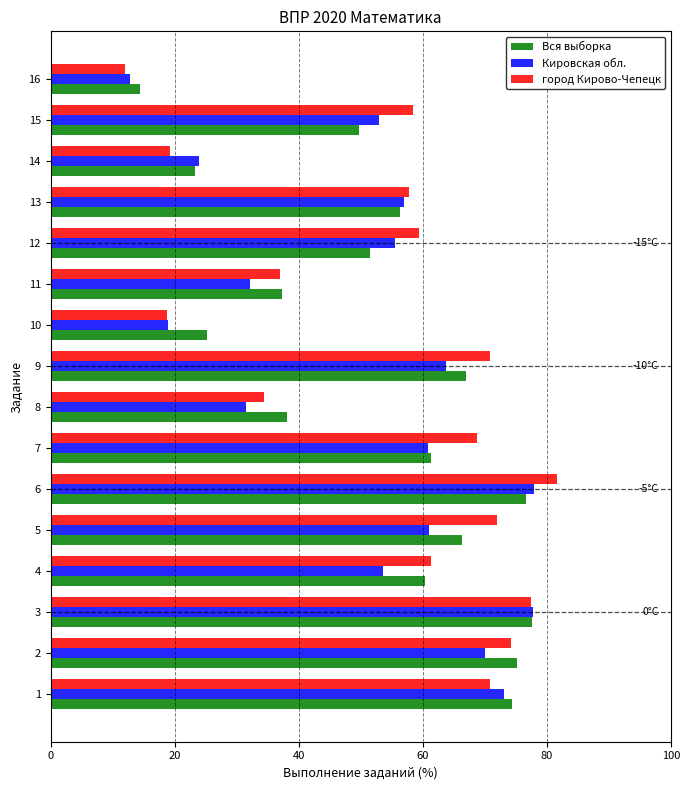

At which label is Вся выборка closest to 46?

15